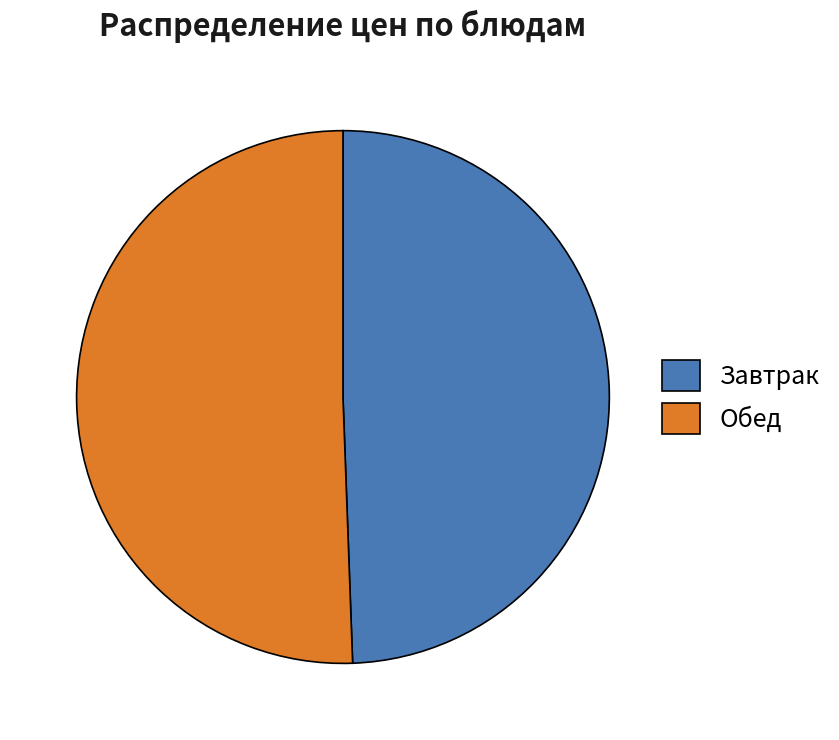

Between Завтрак and Обед, which is larger?

Обед